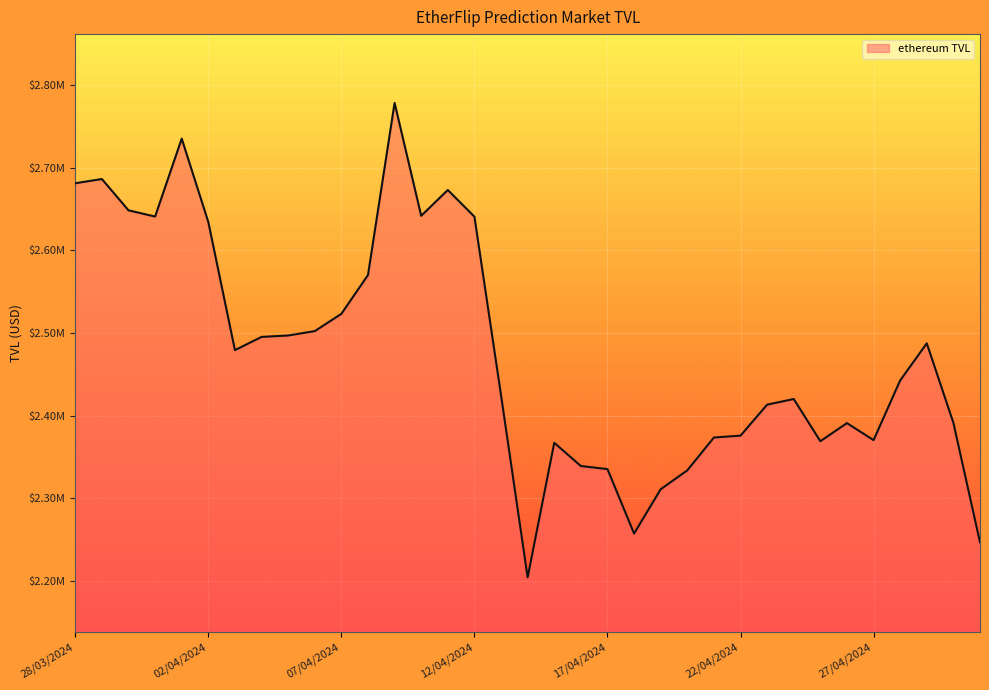

Which label corresponds to the smallest value in the chart?

14/04/2024